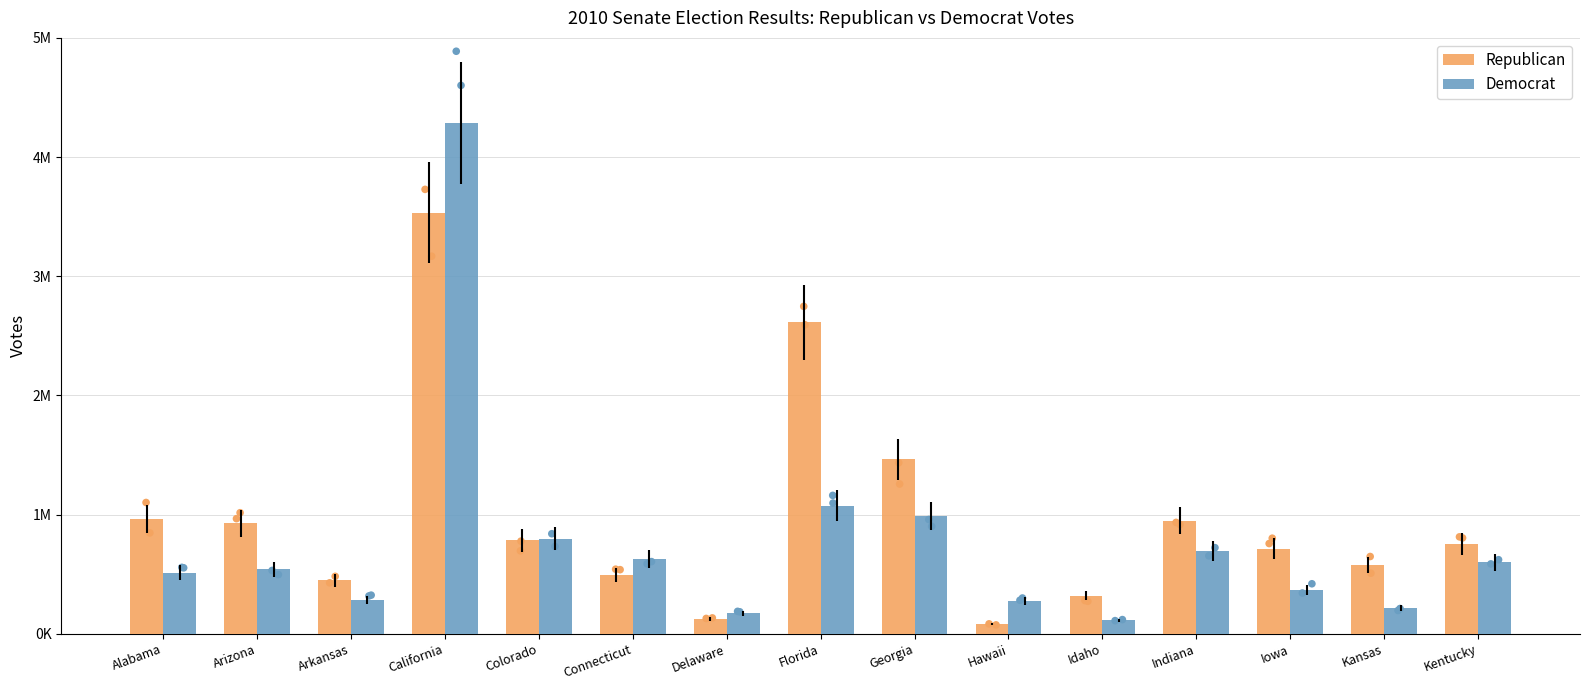

At which category is the sum across all series the highest?

California